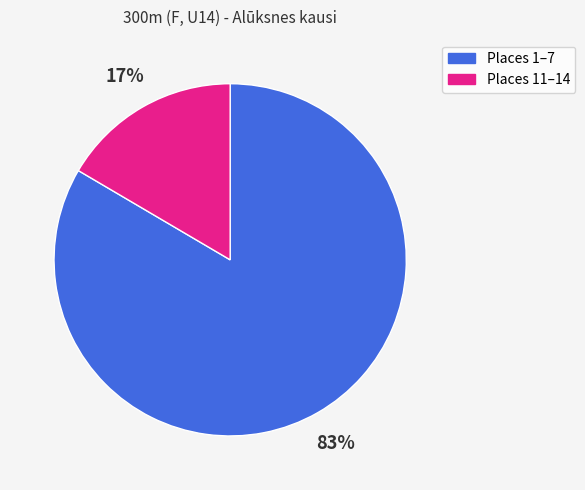

To the nearest percent, what is the average slice percentage?

50%